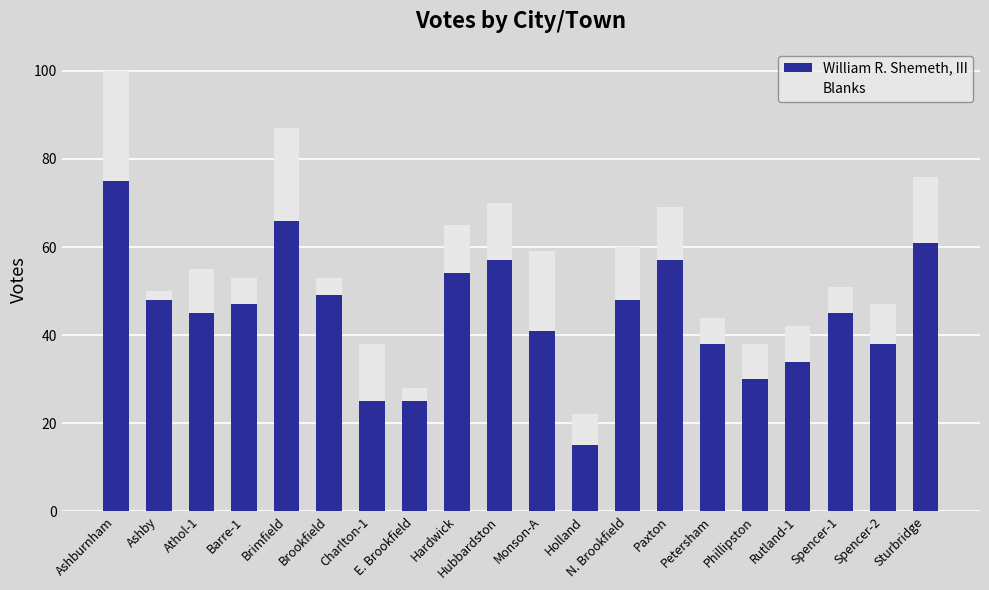

The William R. Shemeth, III series shows 75 at Ashburnham. True or false?

True